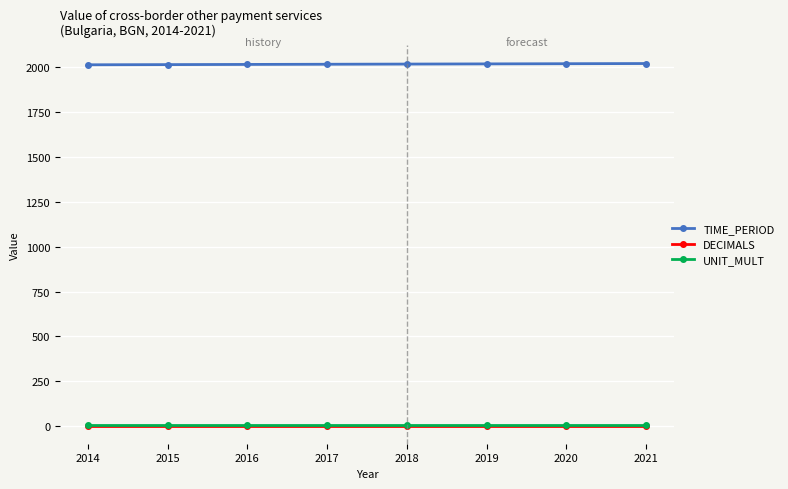

What is the total value across all series at 2017?

2026